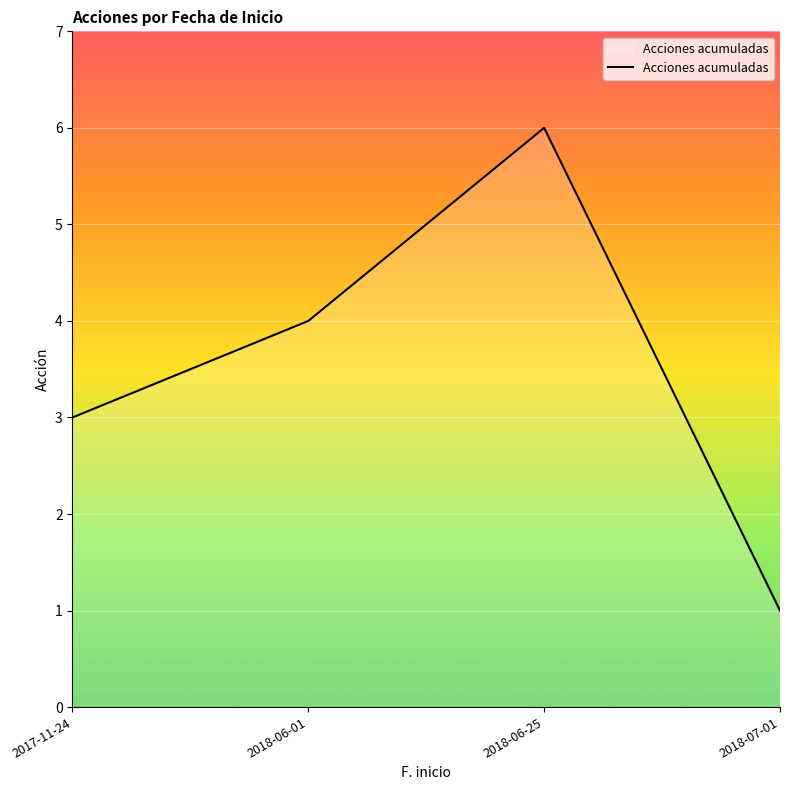

What is the maximum value shown in the chart?

6